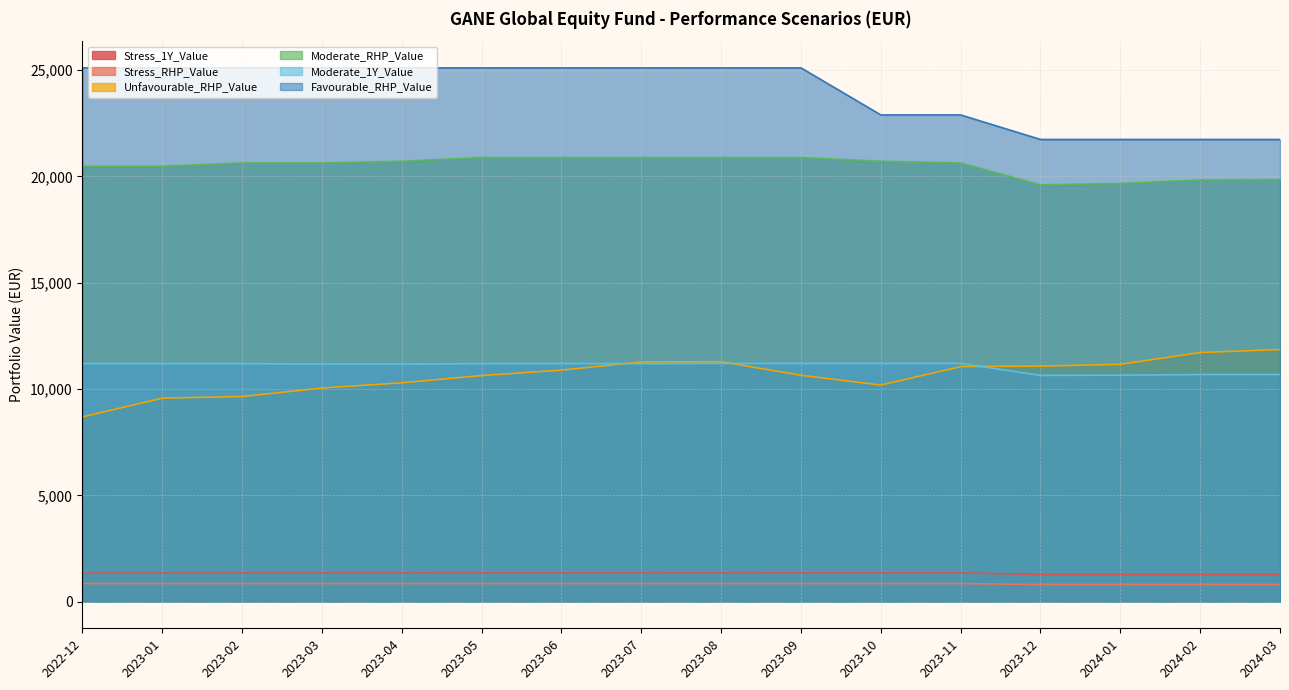

Reading left to right, what are all the values shown in this chart?

Stress_1Y_Value: 2022-12=1341.4	2023-01=1341.9	2023-02=1344.3	2023-03=1344.5	2023-04=1344.8	2023-05=1345.7	2023-06=1346.1	2023-07=1346.3	2023-08=1346.8	2023-09=1347.6	2023-10=1347.4	2023-11=1347.2	2023-12=1277.9	2024-01=1277.8	2024-02=1277.8	2024-03=1277.8
Stress_RHP_Value: 2022-12=847.5	2023-01=847.5	2023-02=847.9	2023-03=847.9	2023-04=847.9	2023-05=848.0	2023-06=848.0	2023-07=848.1	2023-08=848.1	2023-09=848.2	2023-10=848.2	2023-11=848.2	2023-12=805.1	2024-01=805.1	2024-02=805.1	2024-03=805.1
Unfavourable_RHP_Value: 2022-12=8689.4	2023-01=9572.1	2023-02=9646.4	2023-03=10047.7	2023-04=10293.3	2023-05=10634.9	2023-06=10888.9	2023-07=11274.7	2023-08=11283.6	2023-09=10647.1	2023-10=10187.4	2023-11=11055.4	2023-12=11077.8	2024-01=11162.1	2024-02=11716.1	2024-03=11855.5
Moderate_RHP_Value: 2022-12=20481.7	2023-01=20481.7	2023-02=20634.7	2023-03=20634.7	2023-04=20713.5	2023-05=20888.7	2023-06=20888.7	2023-07=20888.7	2023-08=20888.7	2023-09=20888.7	2023-10=20713.5	2023-11=20634.7	2023-12=19602.0	2024-01=19670.1	2024-02=19838.8	2024-03=19849.6
Moderate_1Y_Value: 2022-12=11193.0	2023-01=11193.0	2023-02=11193.0	2023-03=11172.4	2023-04=11172.4	2023-05=11193.0	2023-06=11195.2	2023-07=11195.2	2023-08=11203.7	2023-09=11203.7	2023-10=11203.7	2023-11=11203.7	2023-12=10643.3	2024-01=10649.8	2024-02=10681.4	2024-03=10681.4
Favourable_RHP_Value: 2022-12=25107.3	2023-01=25107.3	2023-02=25107.3	2023-03=25107.3	2023-04=25107.3	2023-05=25107.3	2023-06=25107.3	2023-07=25107.3	2023-08=25107.3	2023-09=25107.3	2023-10=22893.8	2023-11=22893.8	2023-12=21739.3	2024-01=21739.3	2024-02=21739.3	2024-03=21739.3